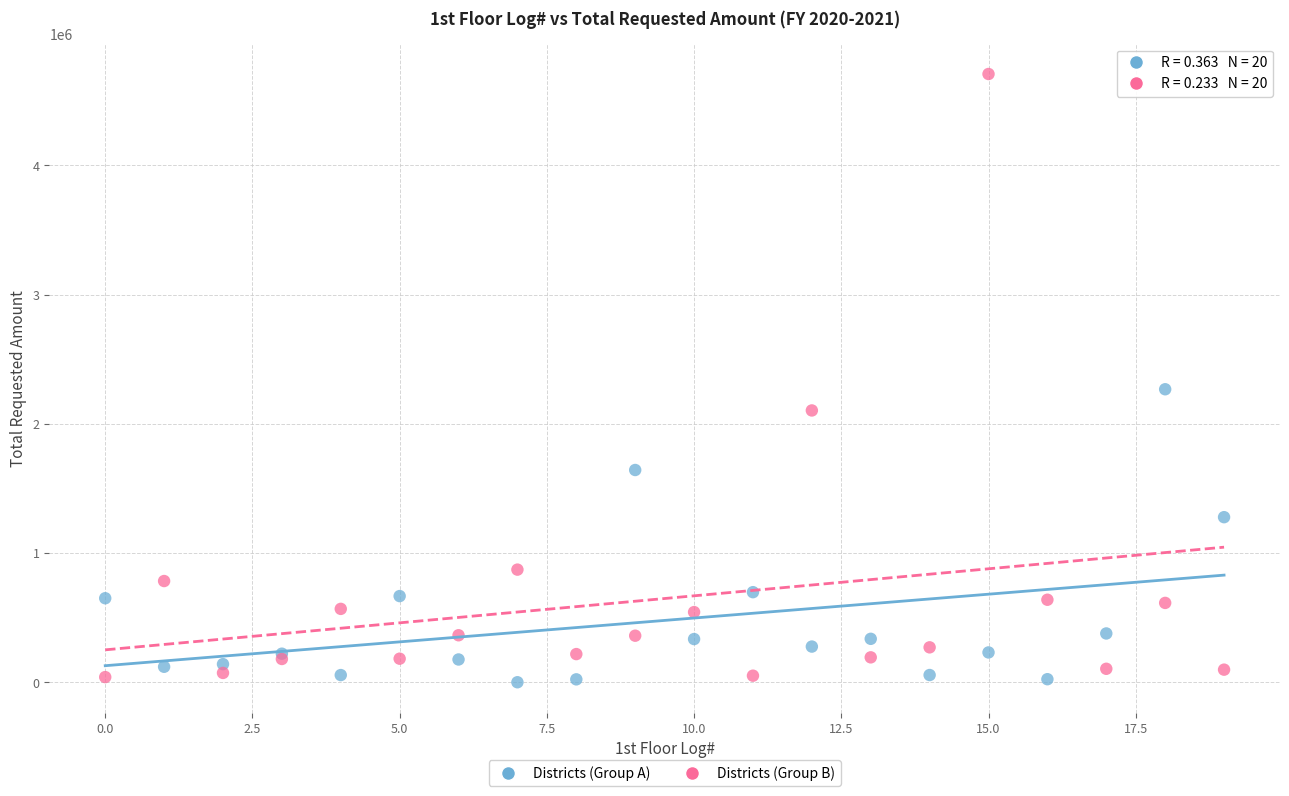

Which series reaches the maximum Y coordinate?

Districts (Group B)